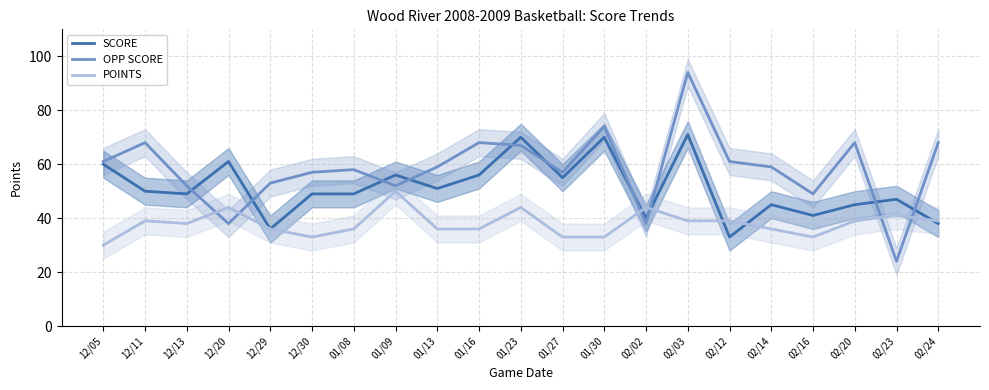

Does the chart have visible grid lines?

Yes